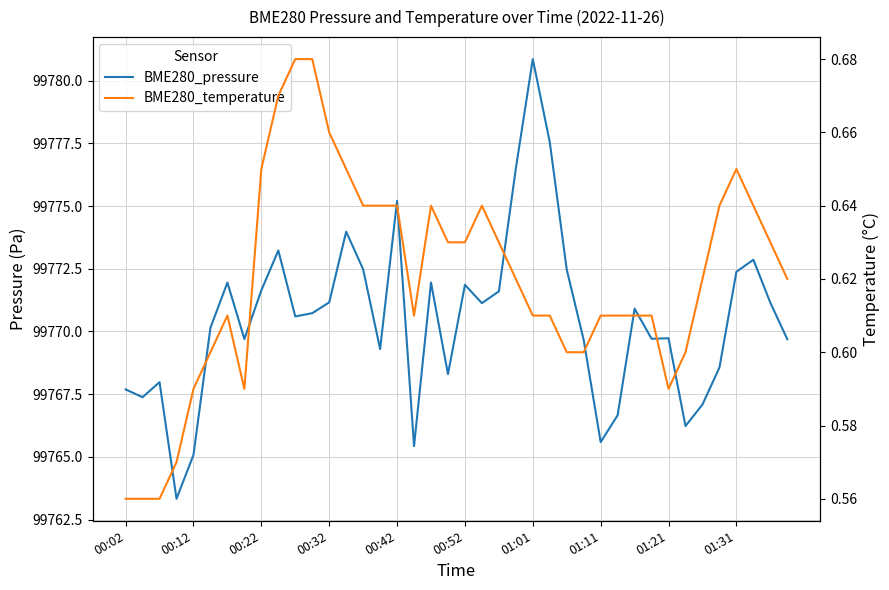

What is the greatest value displayed?

99780.9